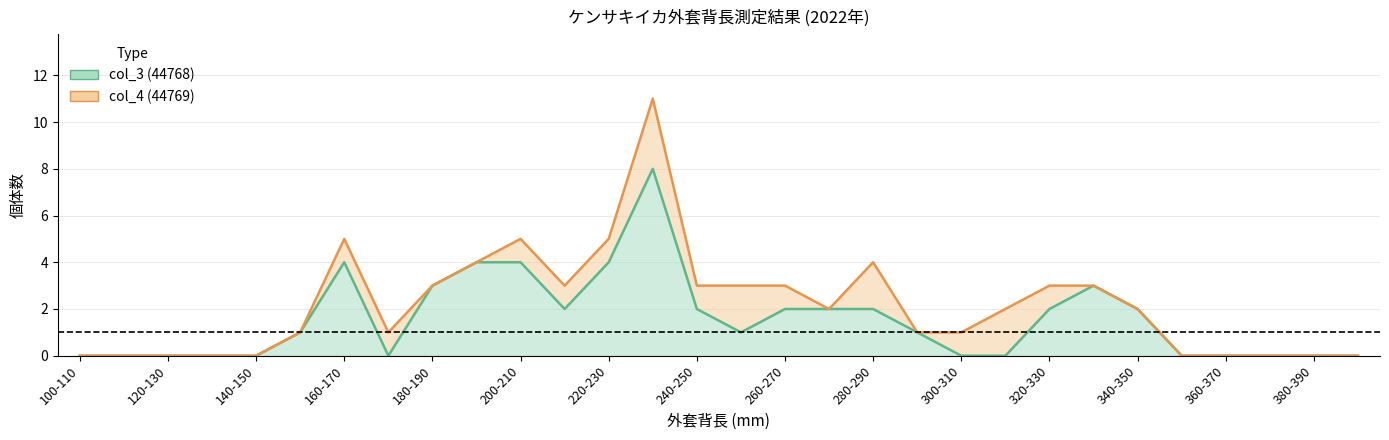

How many interior local peaks (higher than both neighbors) does the data have?

3